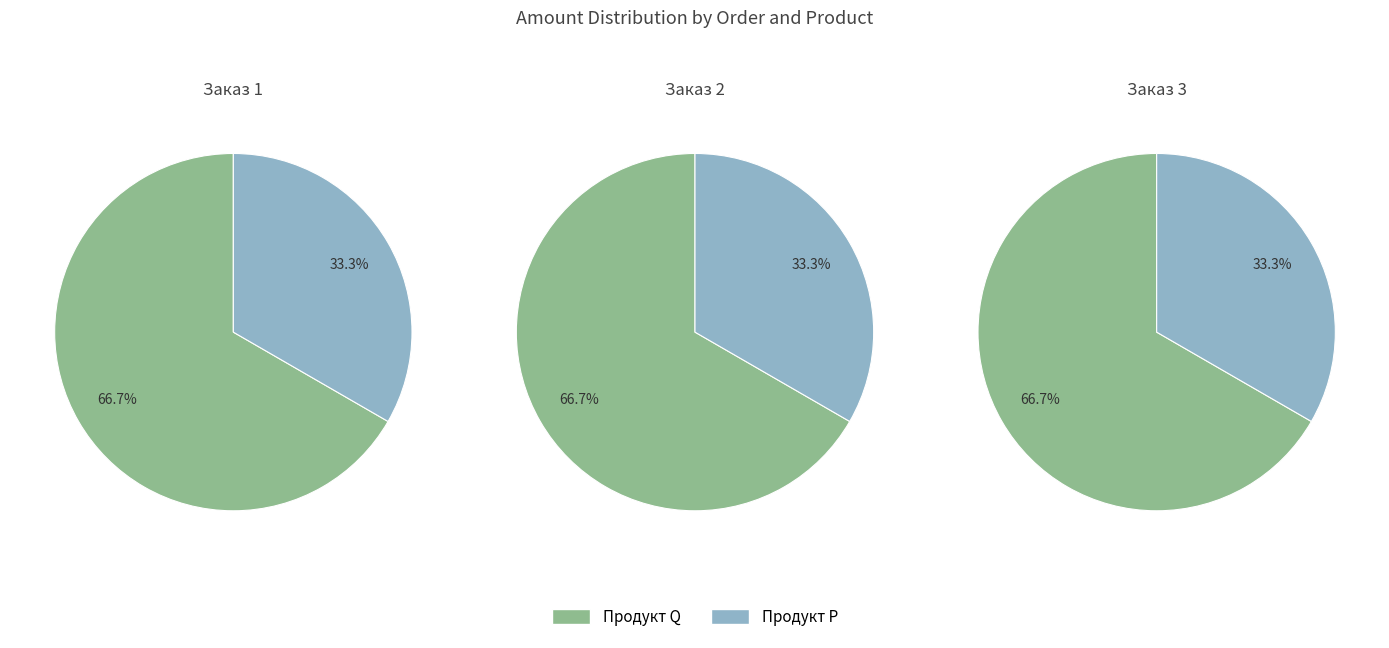

Rank the series by their average value, from highest to lowest.

Продукт Q, Продукт P